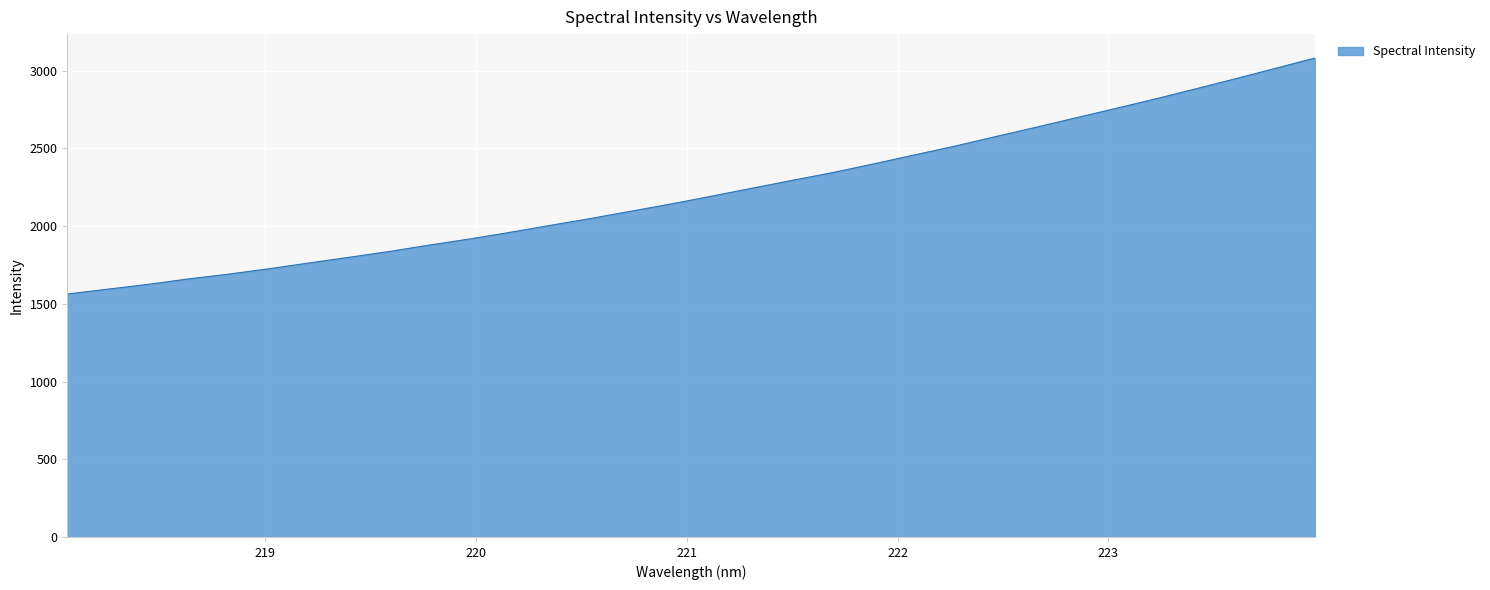

What is the minimum value shown in the chart?

1563.2